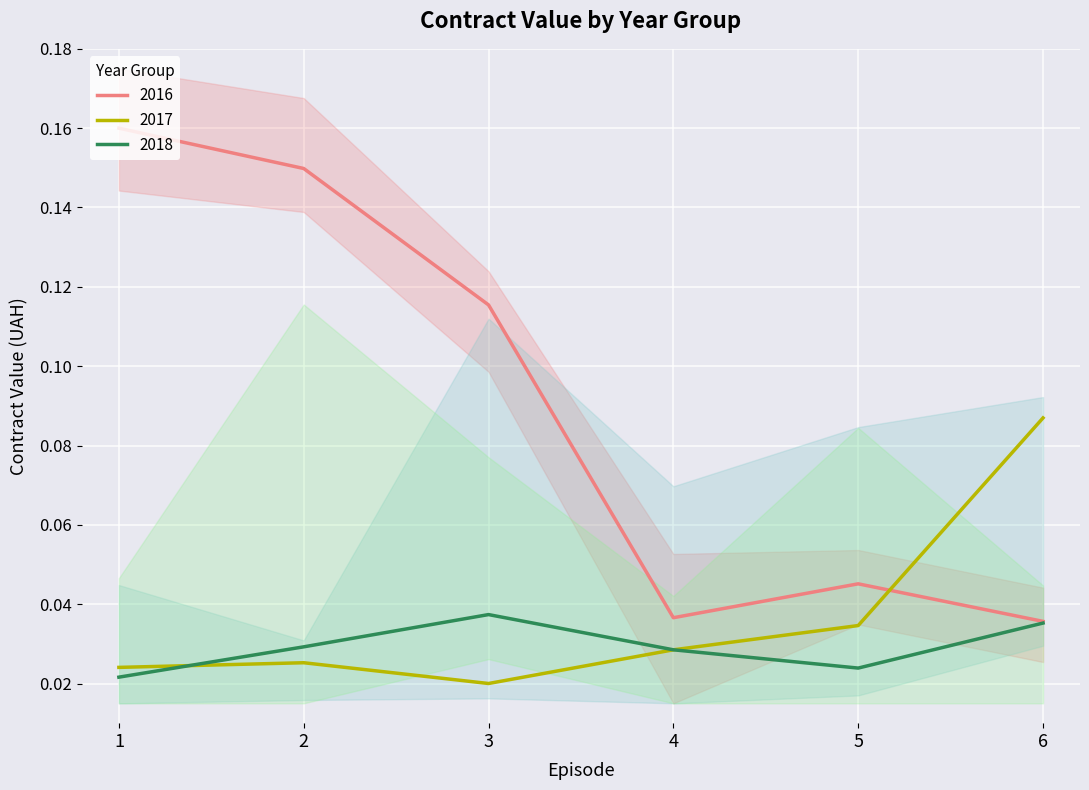

Reading right to left, what are all the values shown in this chart?

2016: 0.0	0.0	0.0	0.1	0.1	0.2
2017: 0.1	0.0	0.0	0.0	0.0	0.0
2018: 0.0	0.0	0.0	0.0	0.0	0.0